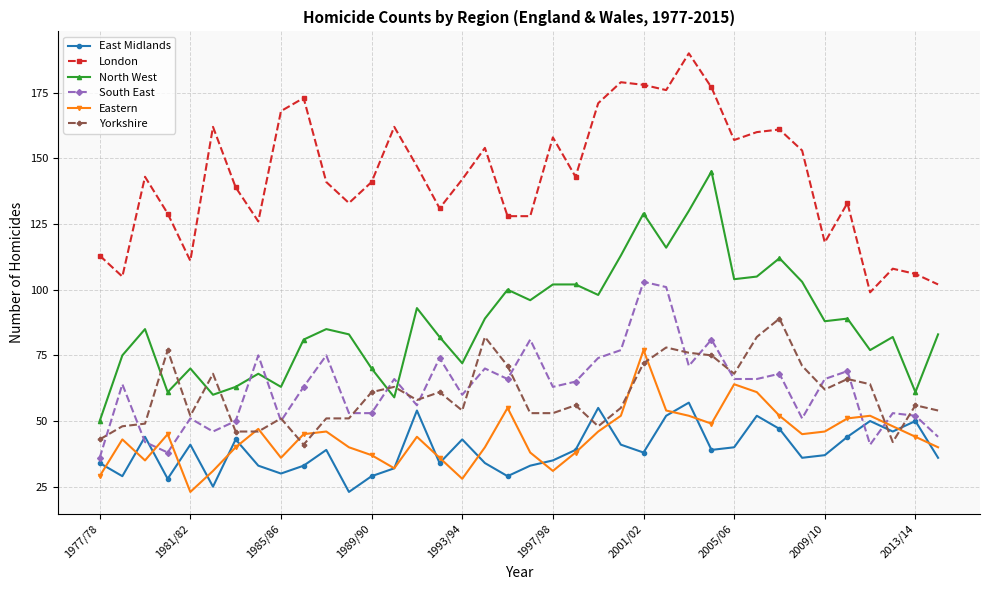

True or false: East Midlands has more than 0 interior local peaks.

True